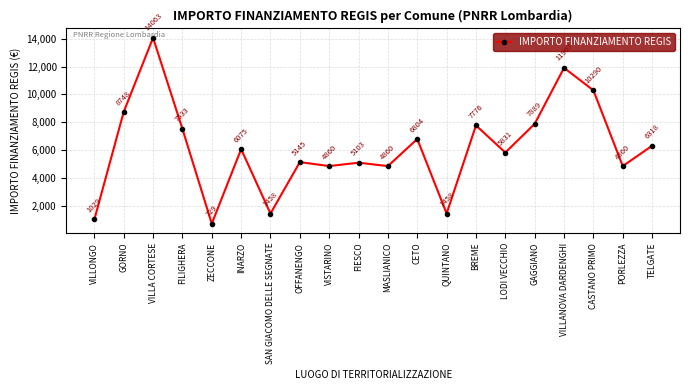

How many interior local peaks (higher than both neighbors) does the data have?

7